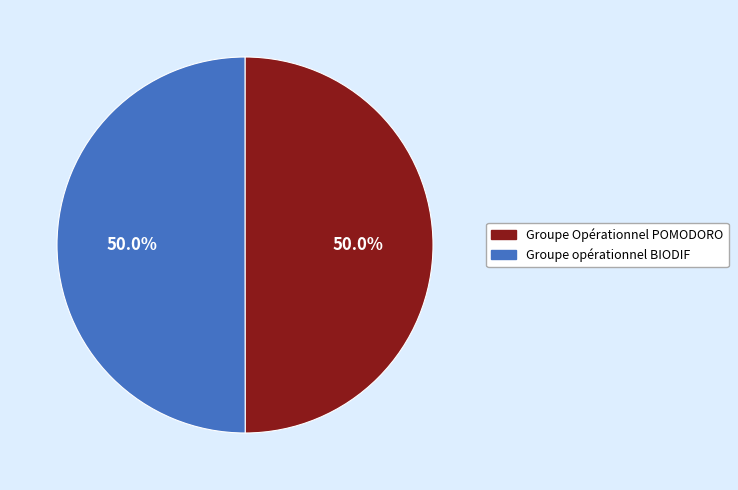

To the nearest percent, what is the average slice percentage?

50%